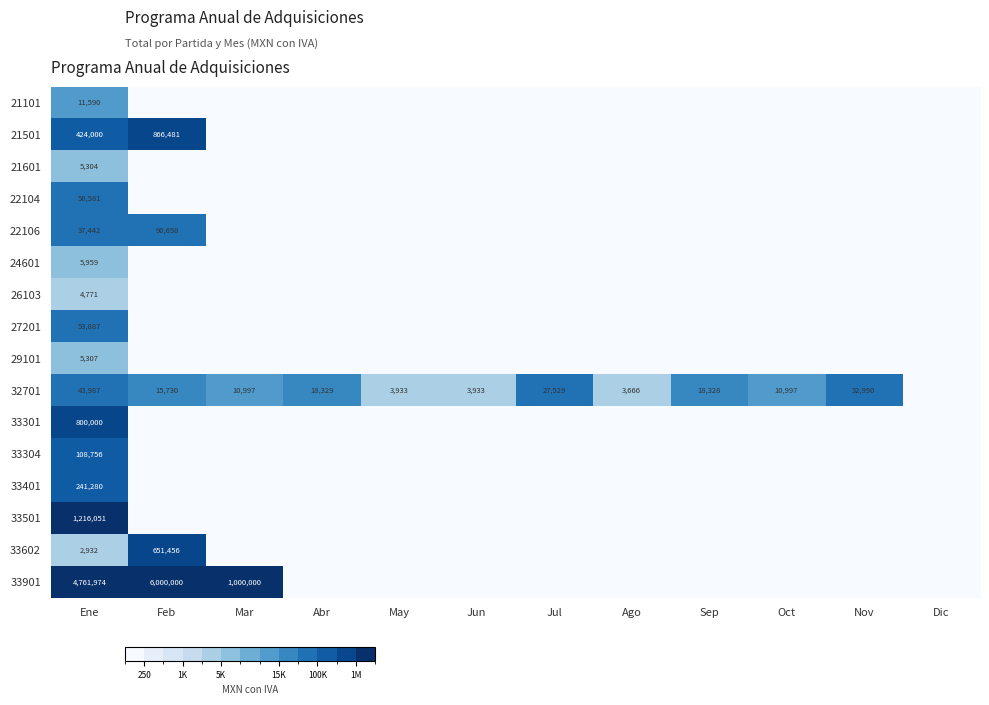

The value of 32701 at May is 2034. True or false?

False